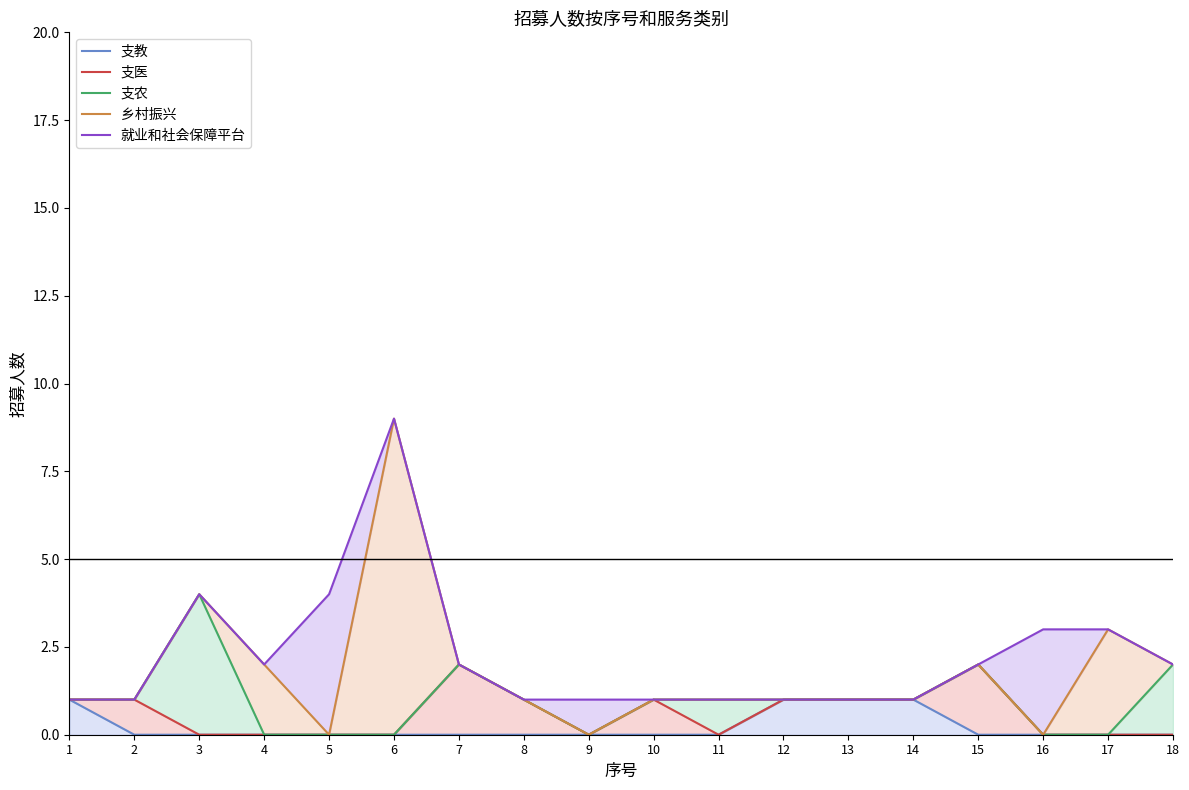

The value of 就业和社会保障平台 at 13 is 1. True or false?

True